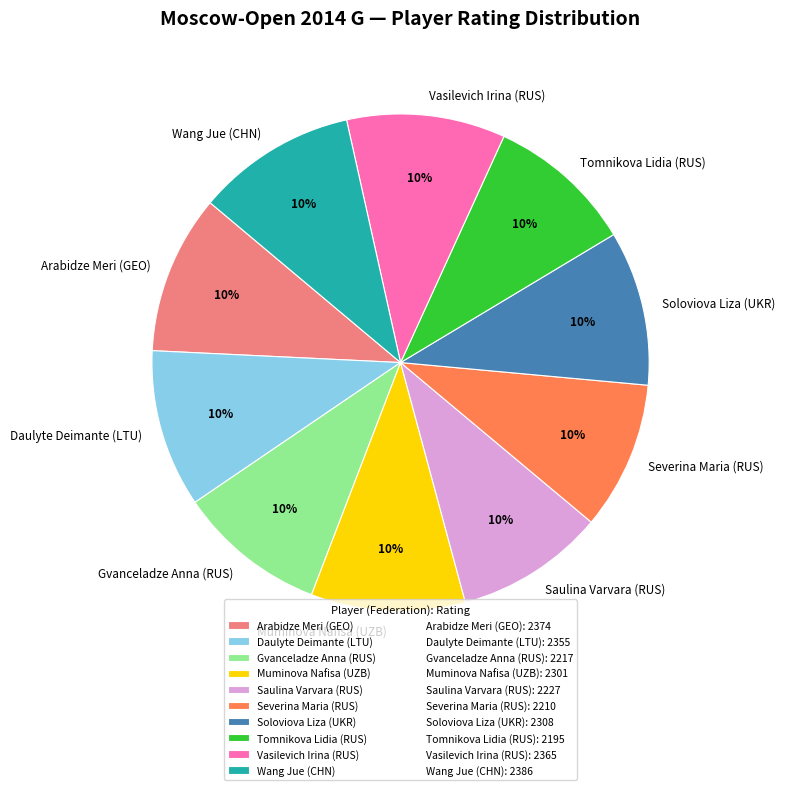

To the nearest percent, what percentage of the pie is Daulyte Deimante (LTU)?

10%